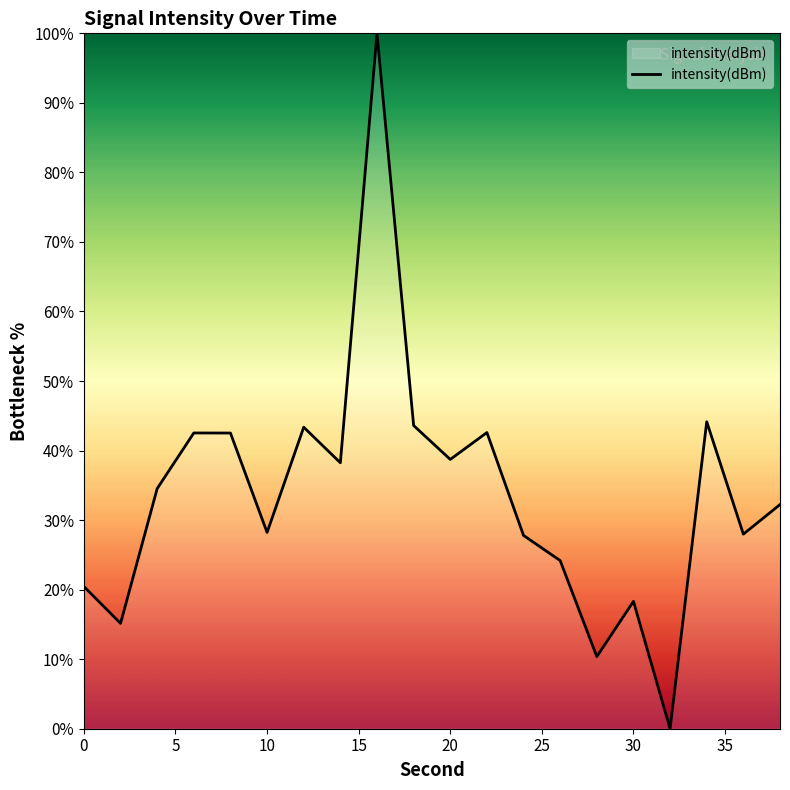

What is the greatest value displayed?

100.0